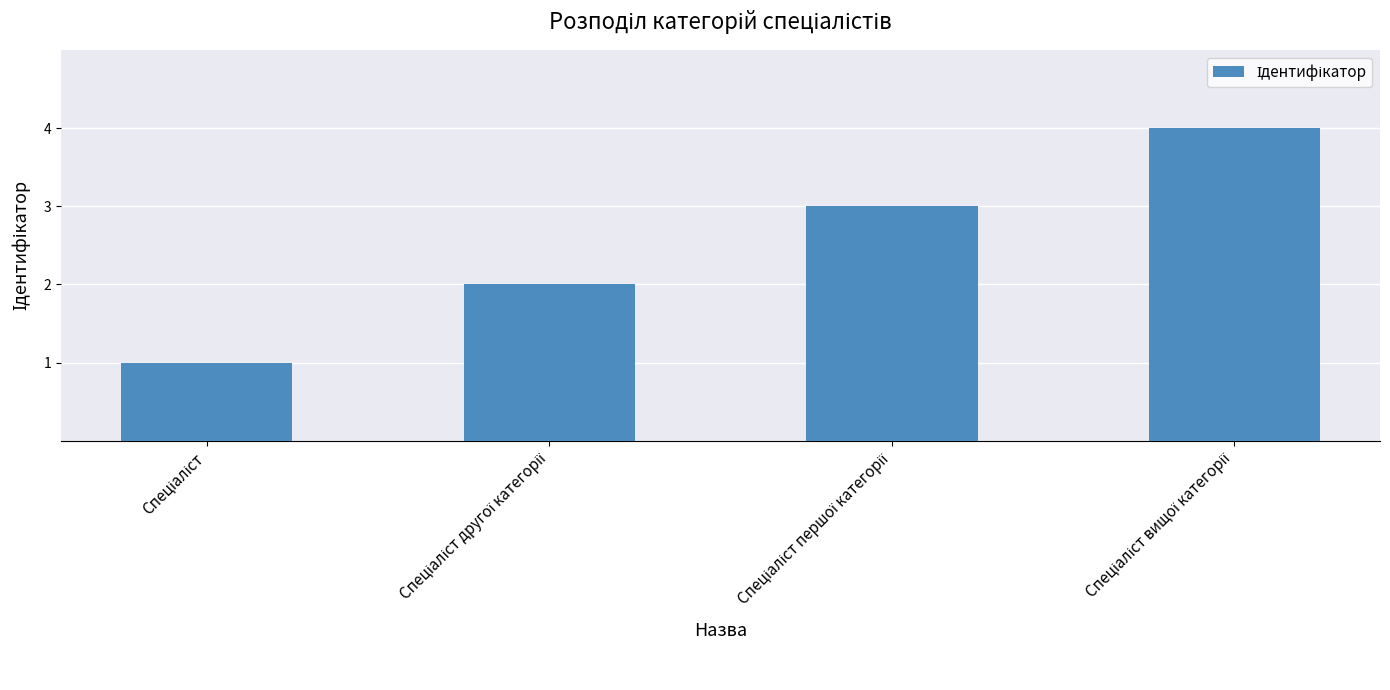

What is the greatest value displayed?

4